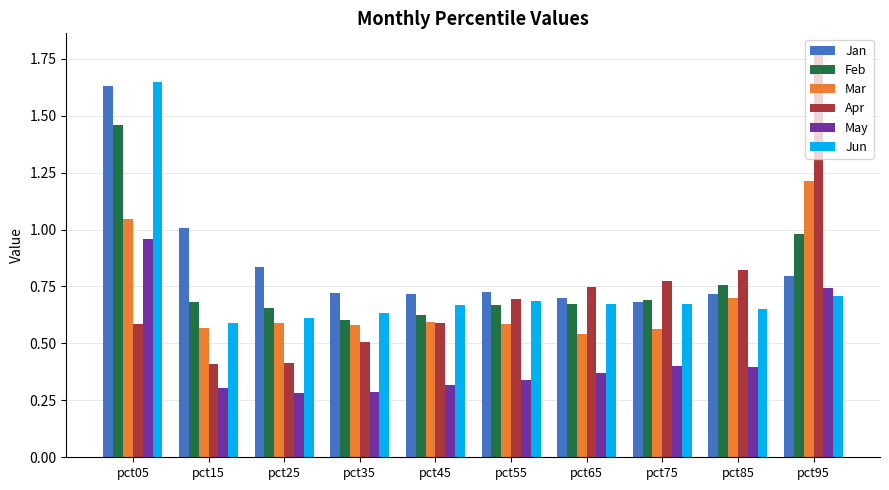

Which series has the largest total across all categories?

Jan